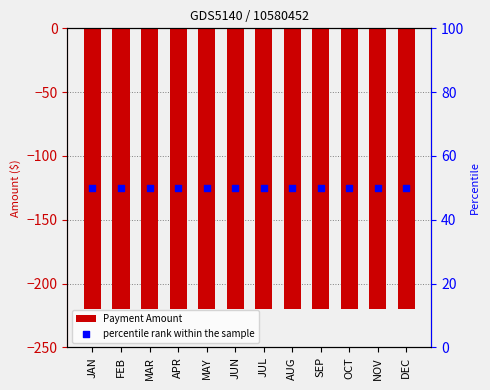

What are all the series names shown in the legend?

Payment Amount, percentile rank within the sample